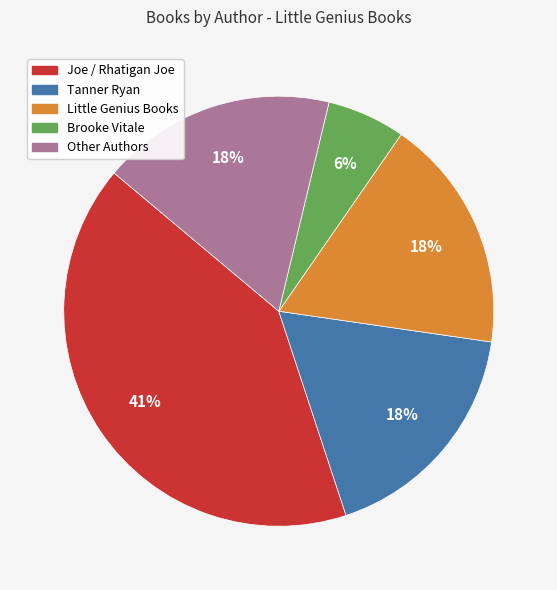

Is there a majority slice in this chart?

No